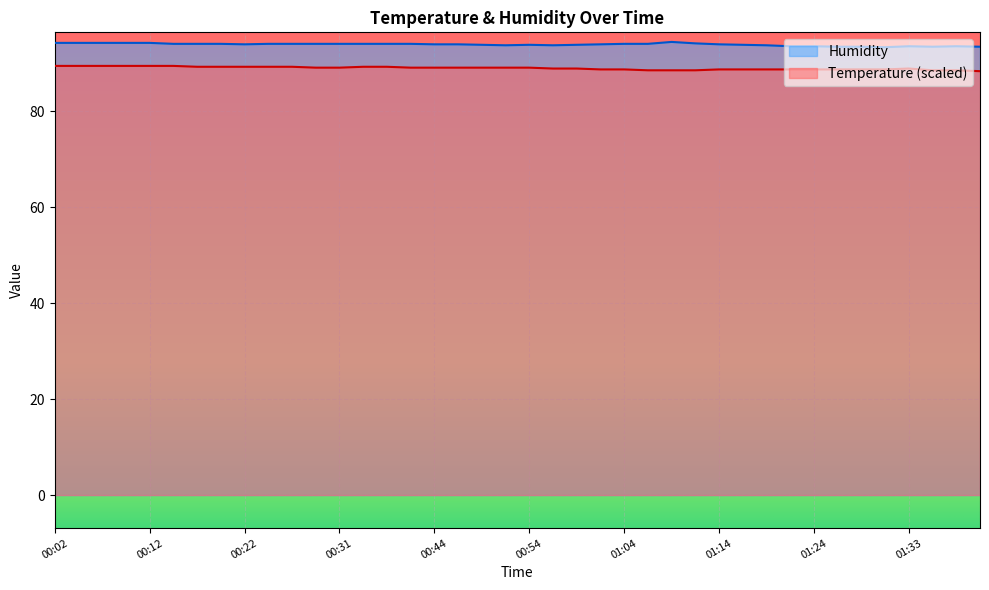

How many distinct data groups are displayed?

2